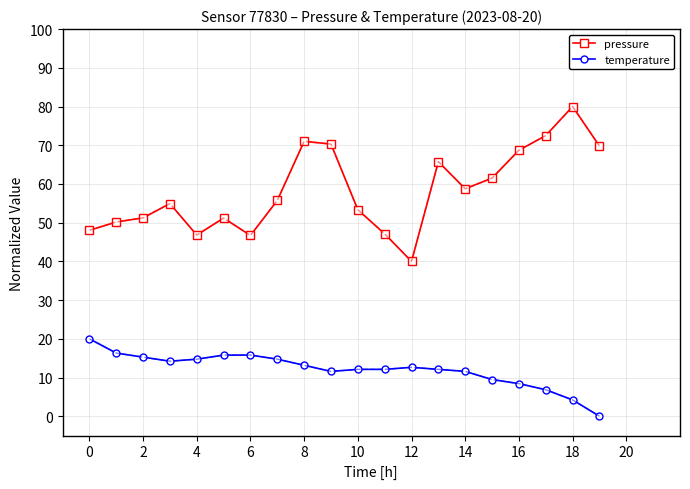

Which series has the widest spread of values?

pressure